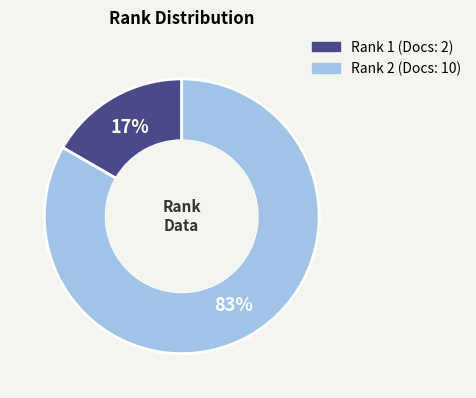

To the nearest percent, what is the average slice percentage?

50%